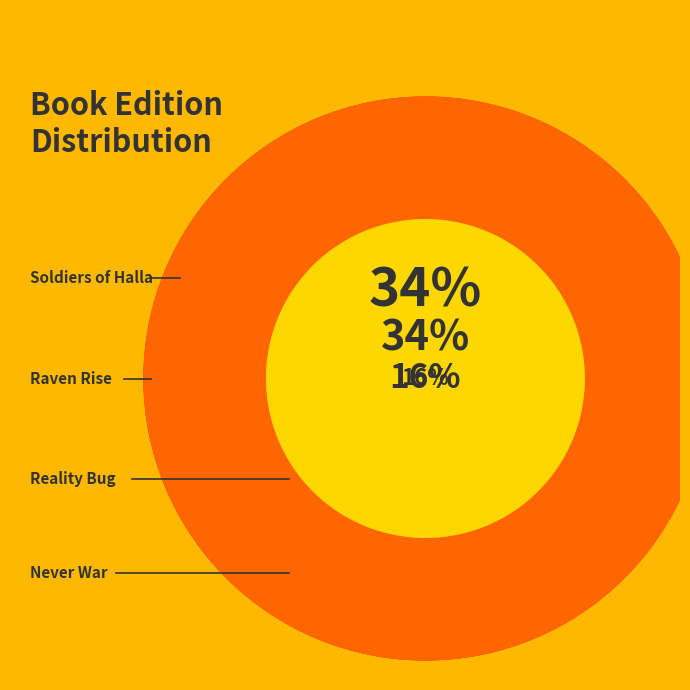

Is Soldiers of Halla the majority of the pie?

No